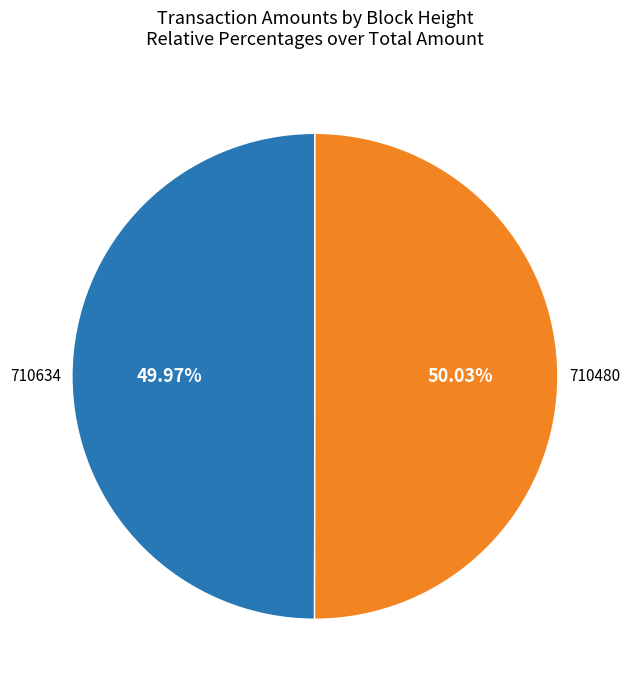

Is there a majority slice in this chart?

Yes